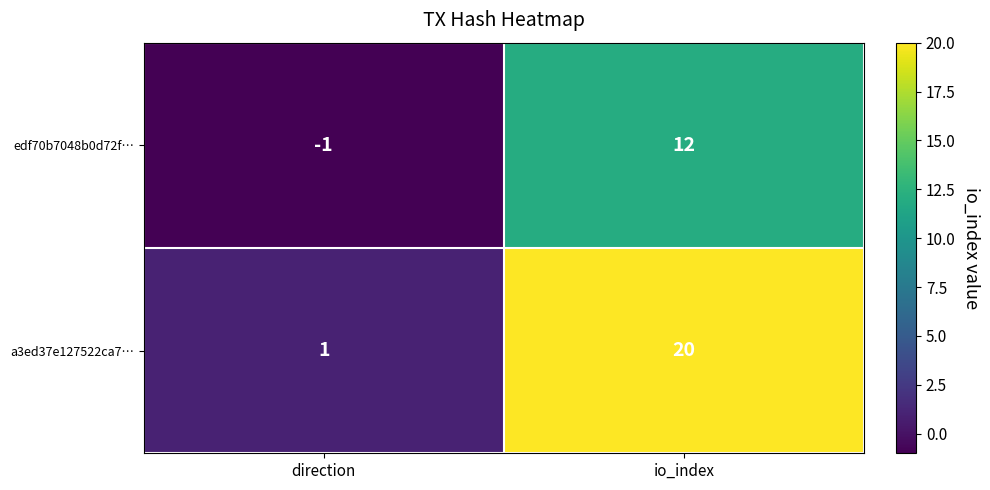

How many values in edf70b7048b0d72f… are below zero?

1